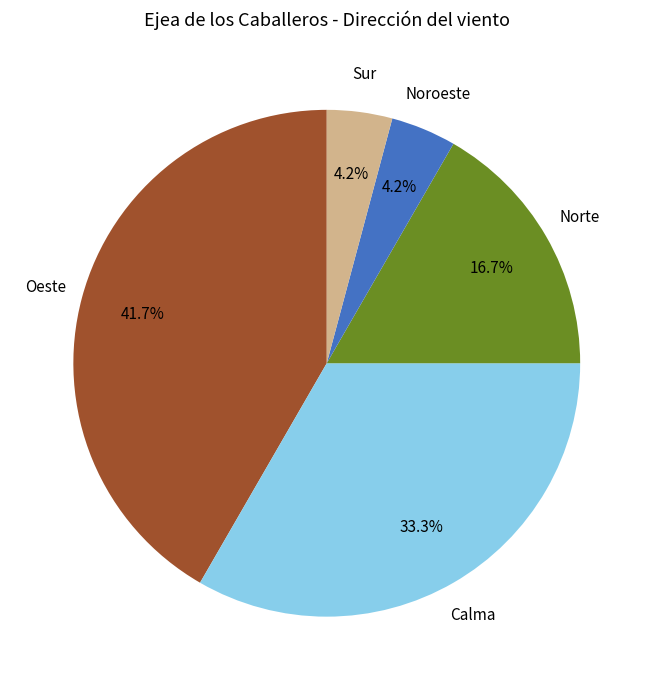

How many slices are in this pie chart?

5